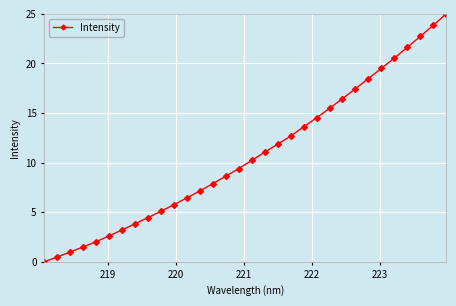

What is the value of the 29th point from the left?

21.6